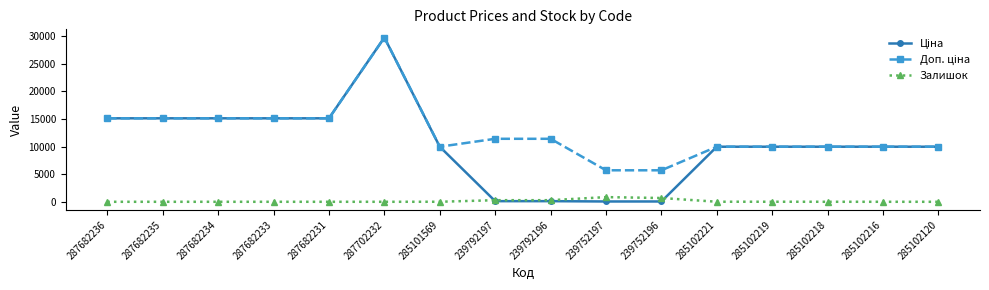

What is the spread (max minus min) of values at 287682234?

15120.0